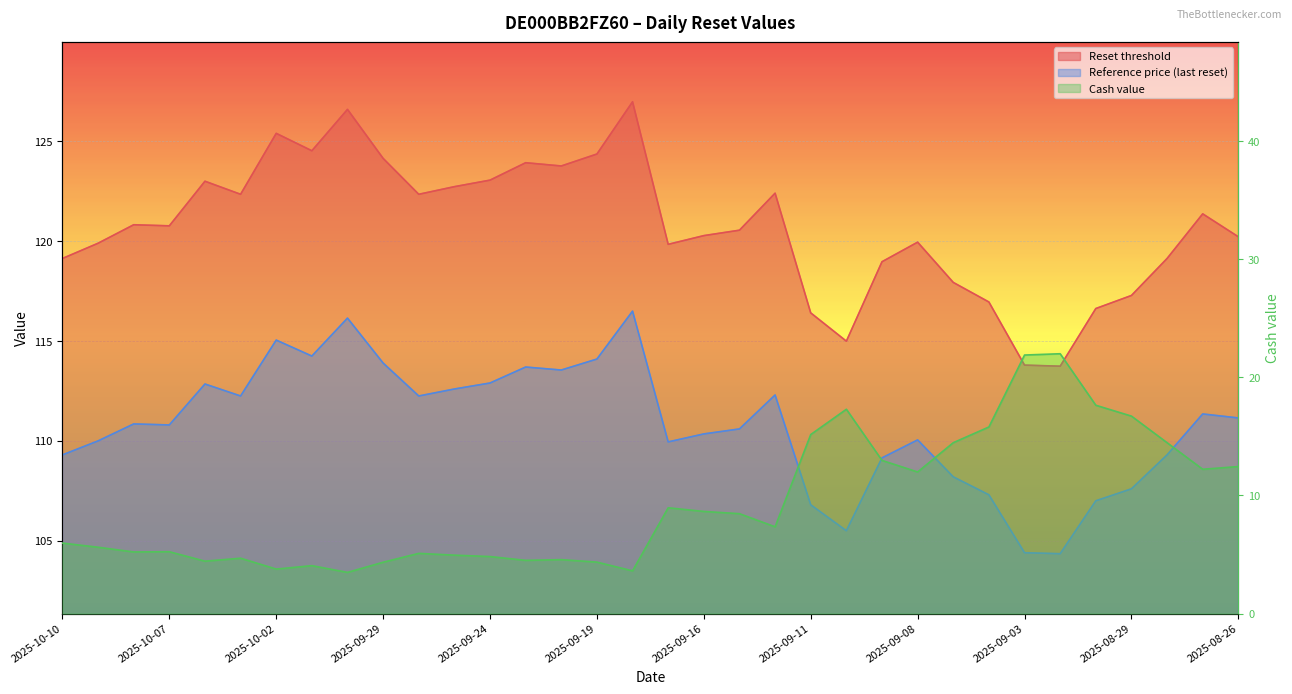

Which label corresponds to the largest value in the chart?

2025-09-18